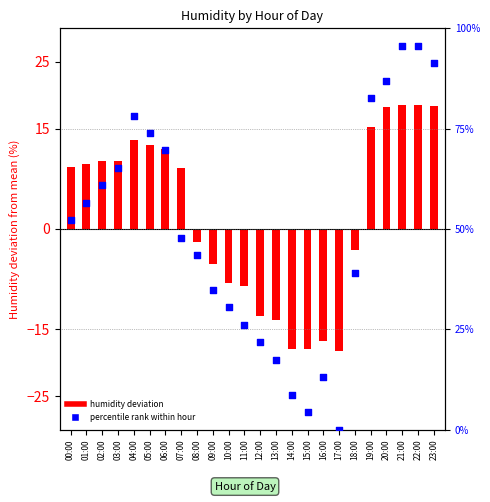

Which series has the largest total across all categories?

percentile rank